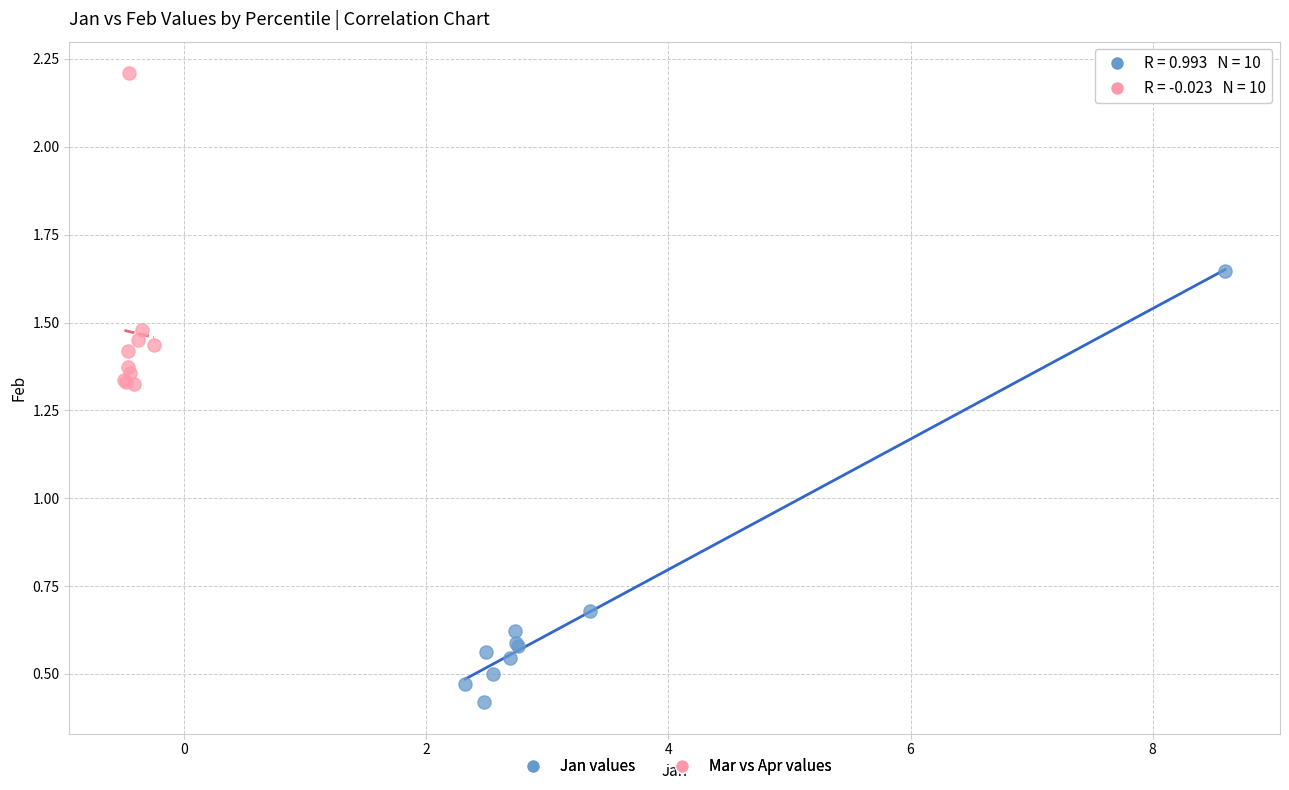

Which series has the widest spread of Y values?

Jan values